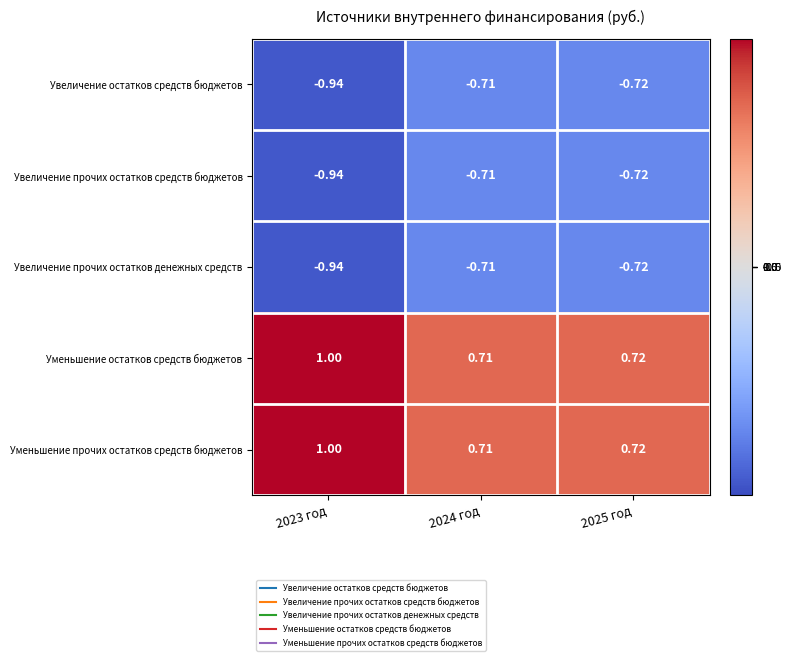

Is the value of Увеличение остатков средств бюджетов at 2024 год greater than the value of Увеличение прочих остатков денежных средств at 2025 год?

Yes